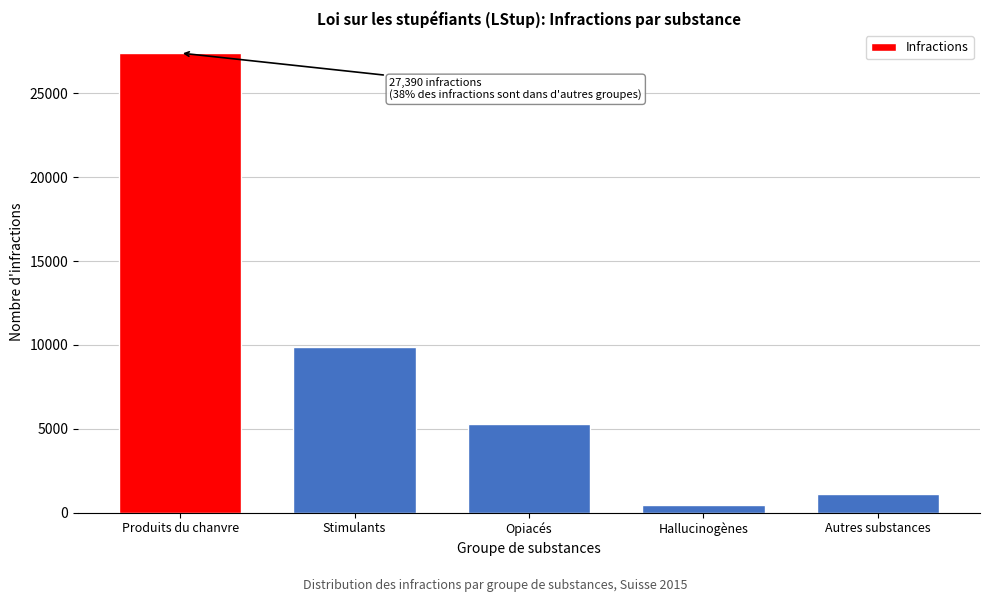

Reading left to right, what are all the values shown in this chart?

Produits du chanvre=27390	Stimulants=9863	Opiacés=5277	Hallucinogènes=488	Autres substances=1131